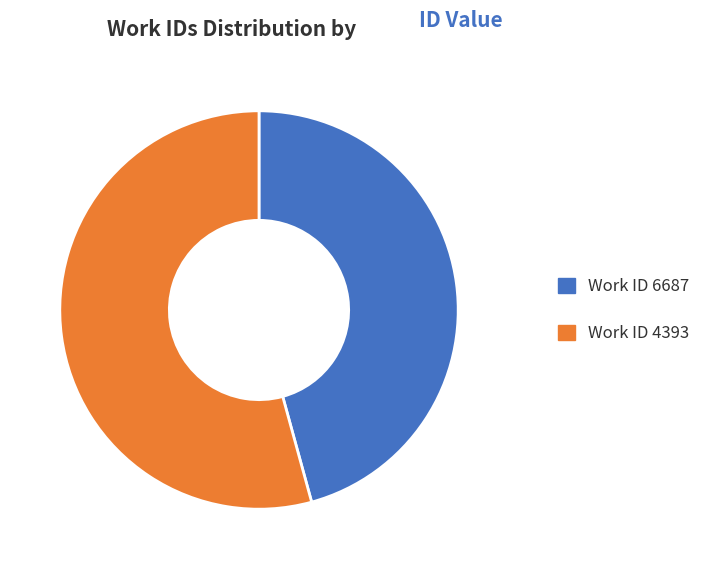

Approximately how many times larger is the value at Work ID 4393 compared to Work ID 6687?

1.2